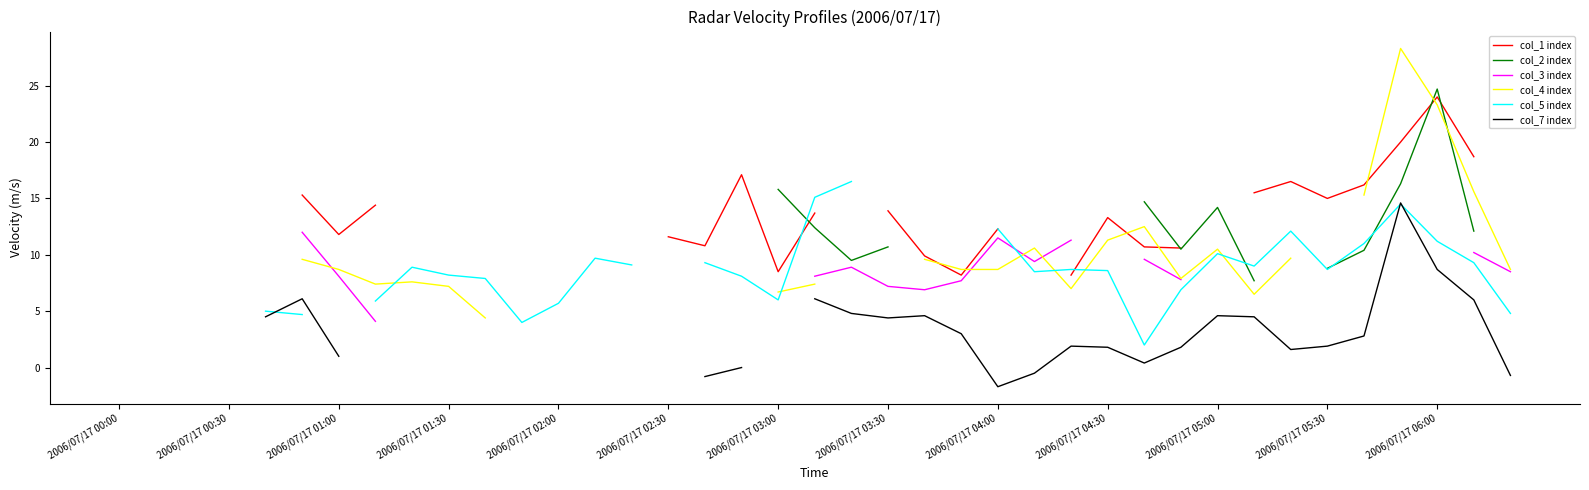

What position from the right is 2006/07/17 00:00?

39